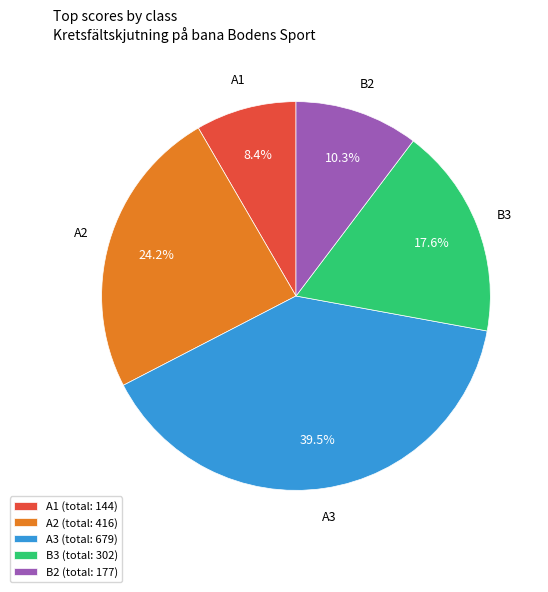

What portion of the pie excludes A2 (total: 416)?

75.8%